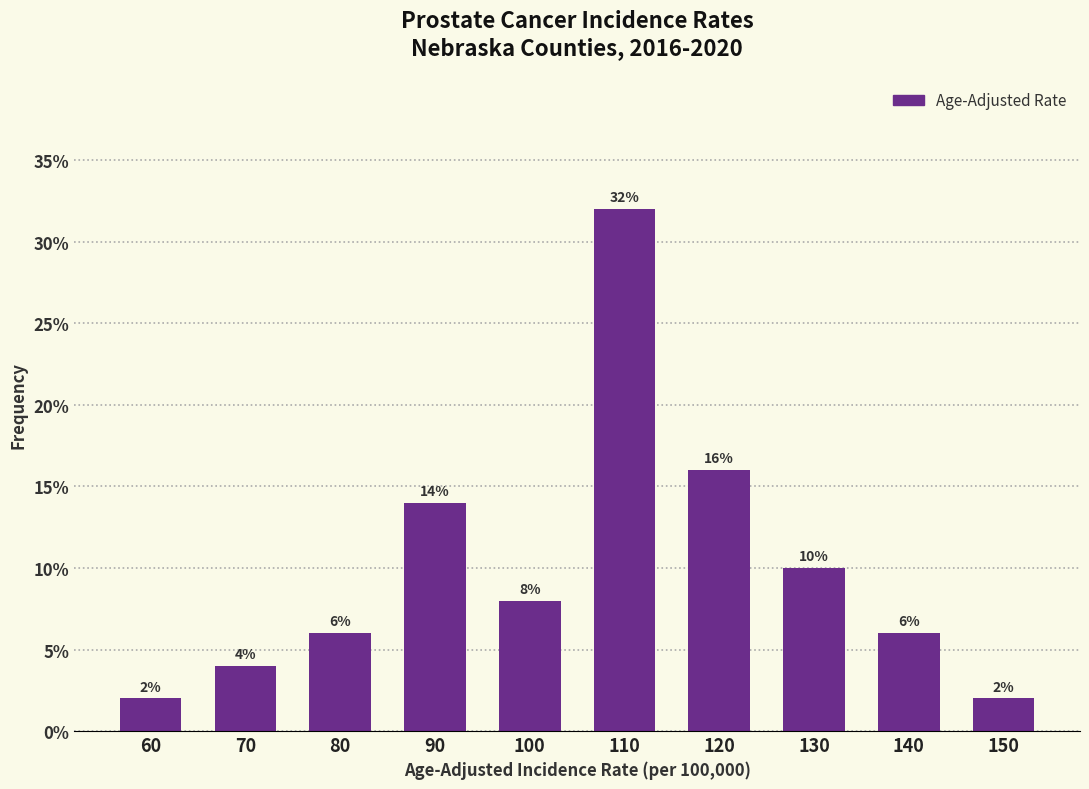

Reading right to left, what are all the values shown in this chart?

150=2.0	140=6.0	130=10.0	120=16.0	110=32.0	100=8.0	90=14.0	80=6.0	70=4.0	60=2.0